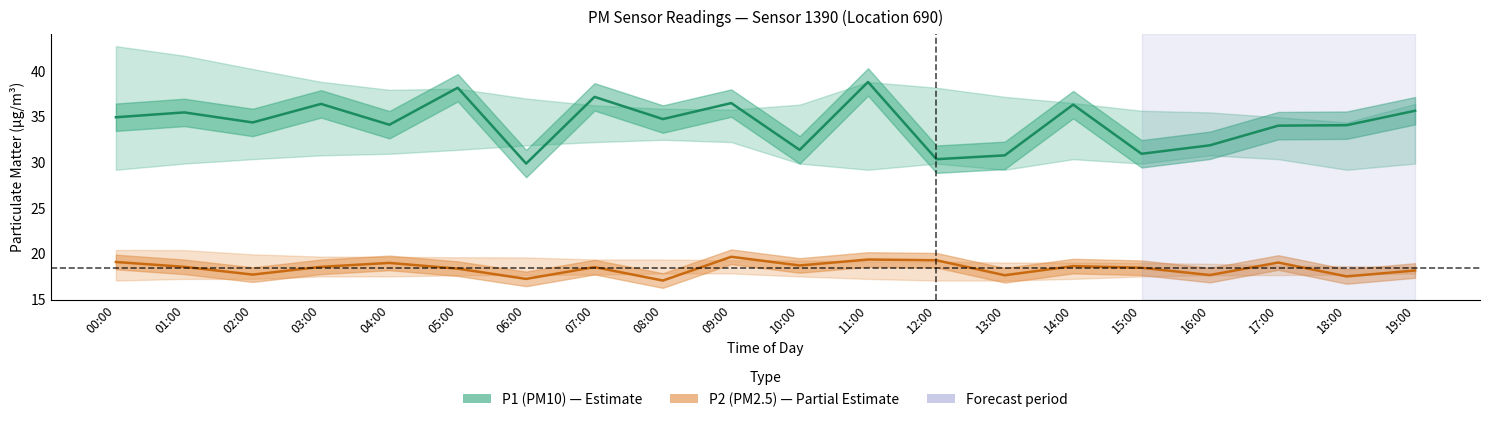

At which label does P2 (PM2.5) reach its peak?

09:00